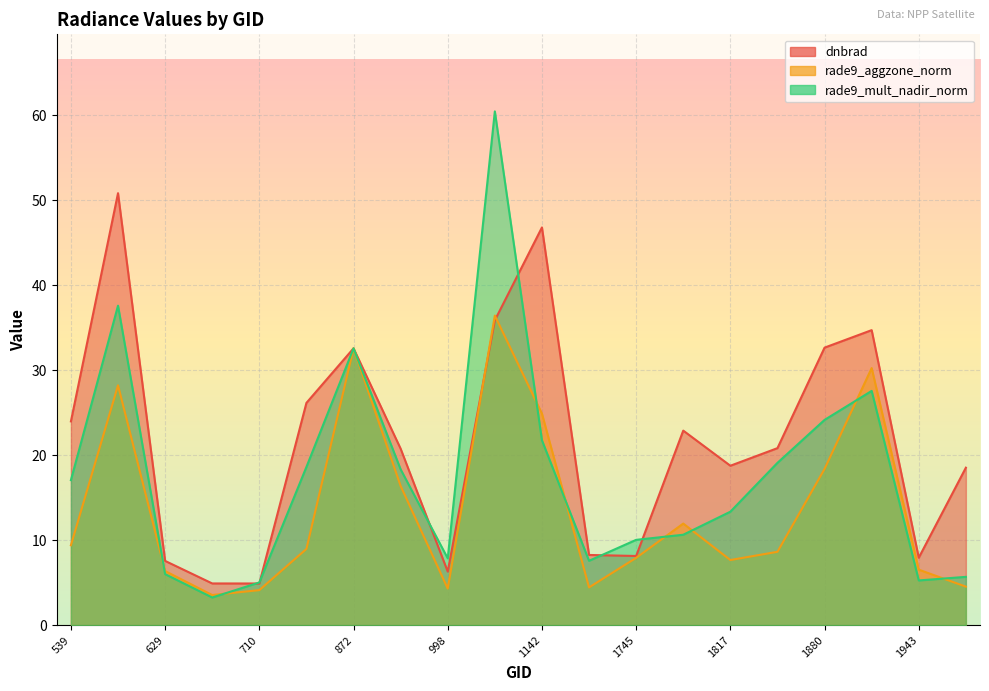

At how many categories does at least one series exceed 48?

2